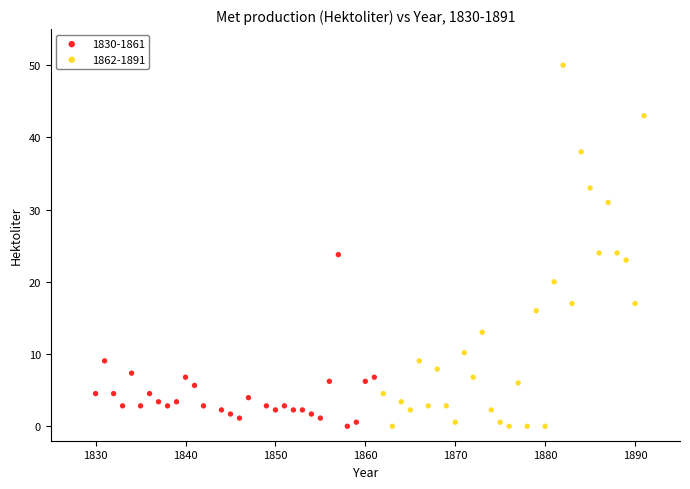

Which series has the largest Y range (max minus min)?

1862-1891